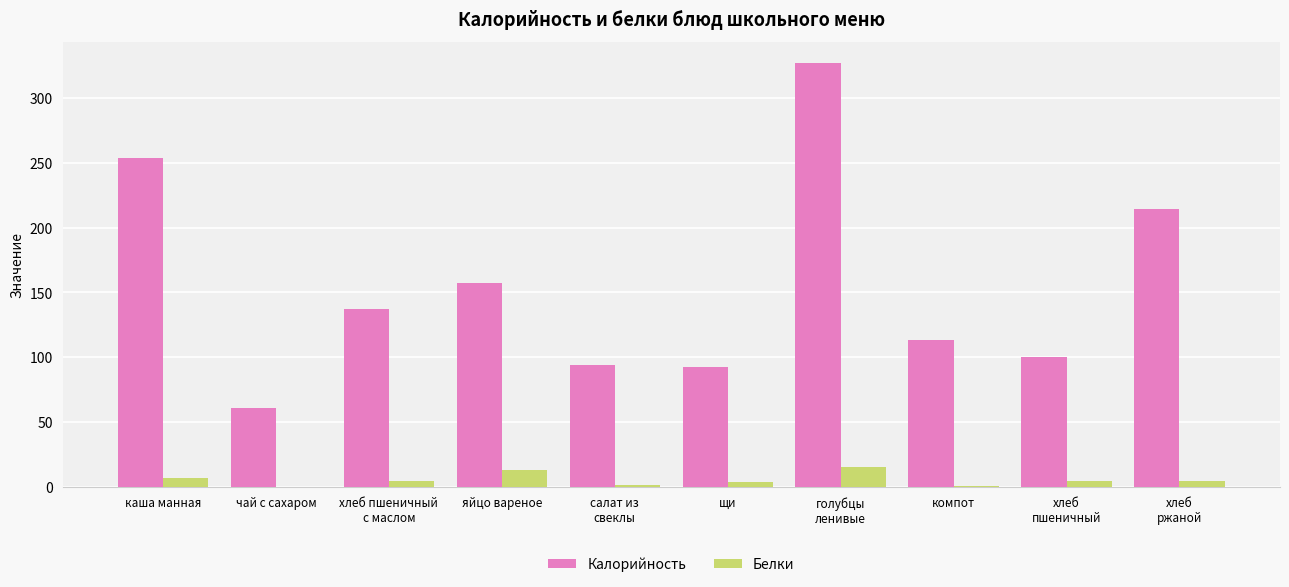

Which series has the largest total across all categories?

Калорийность